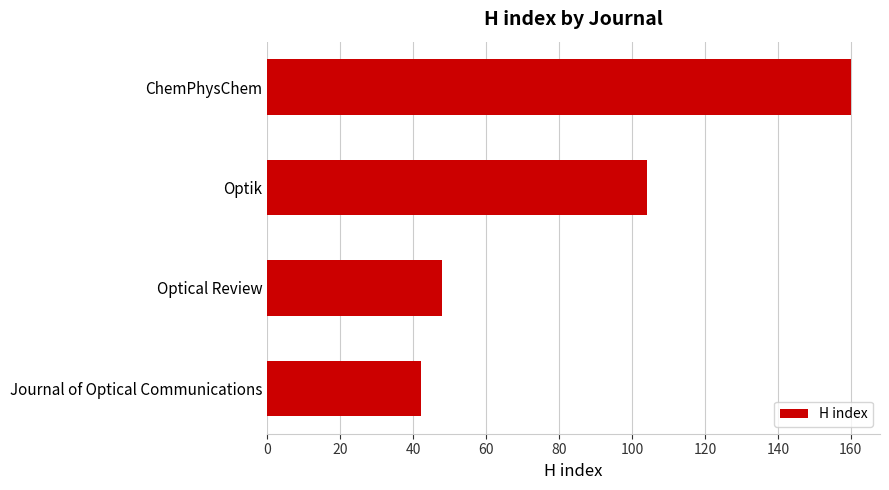

What value does the data have at Optical Review, to the nearest 10?

50